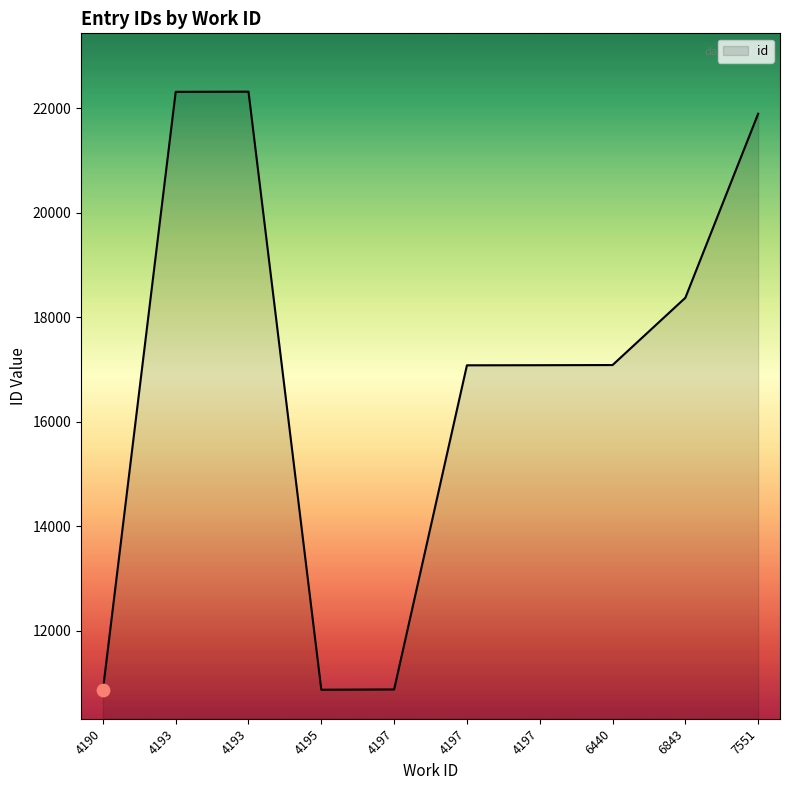

Which has a higher value, 4193 or 7551?

4193